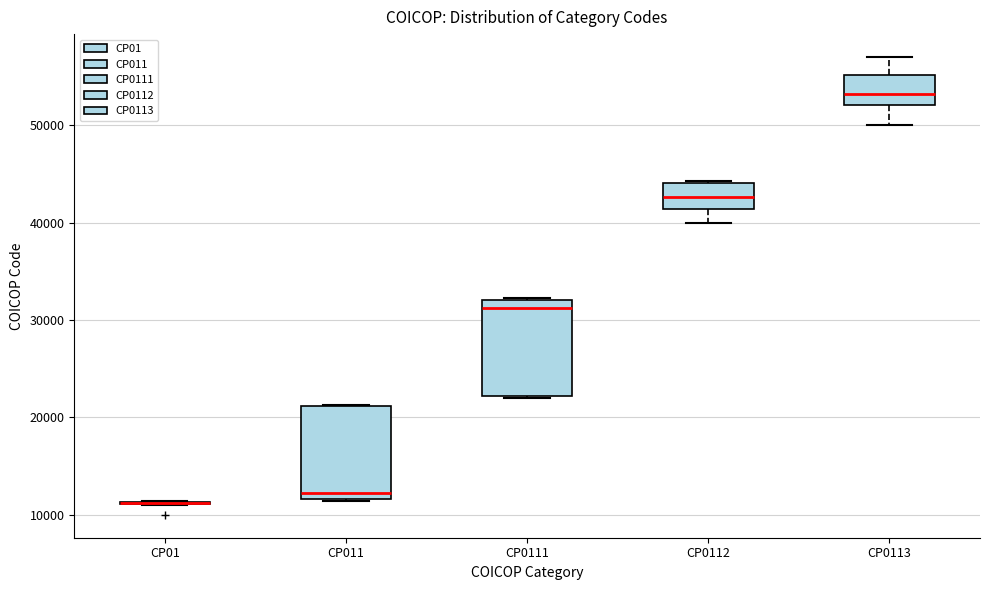

Reading left to right, read every box against the y-axis: the position of its median line, the range the box covers, and the ends of its whiskers. The values are not printed on the chart, so give them approximately, as read against the axis.

CP01: box collapsed to a line at 11000, whiskers 11000 to 11000
CP011: median 12000 (just above the box's lower edge), box 12000 to 21000, whiskers 11000 to 21000
CP0111: median 31000, box 22000 to 32000, whiskers 22000 to 32000
CP0112: median 43000, box 41000 to 44000, whiskers 40000 to 44000
CP0113: median 53000, box 52000 to 55000, whiskers 50000 to 57000